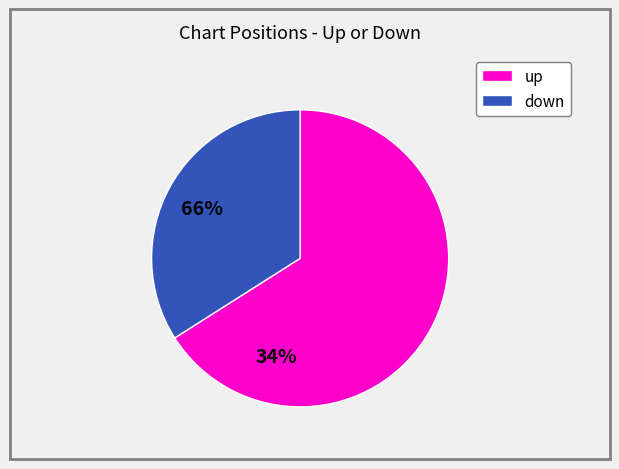

Rank the categories by value from highest to lowest.

up, down